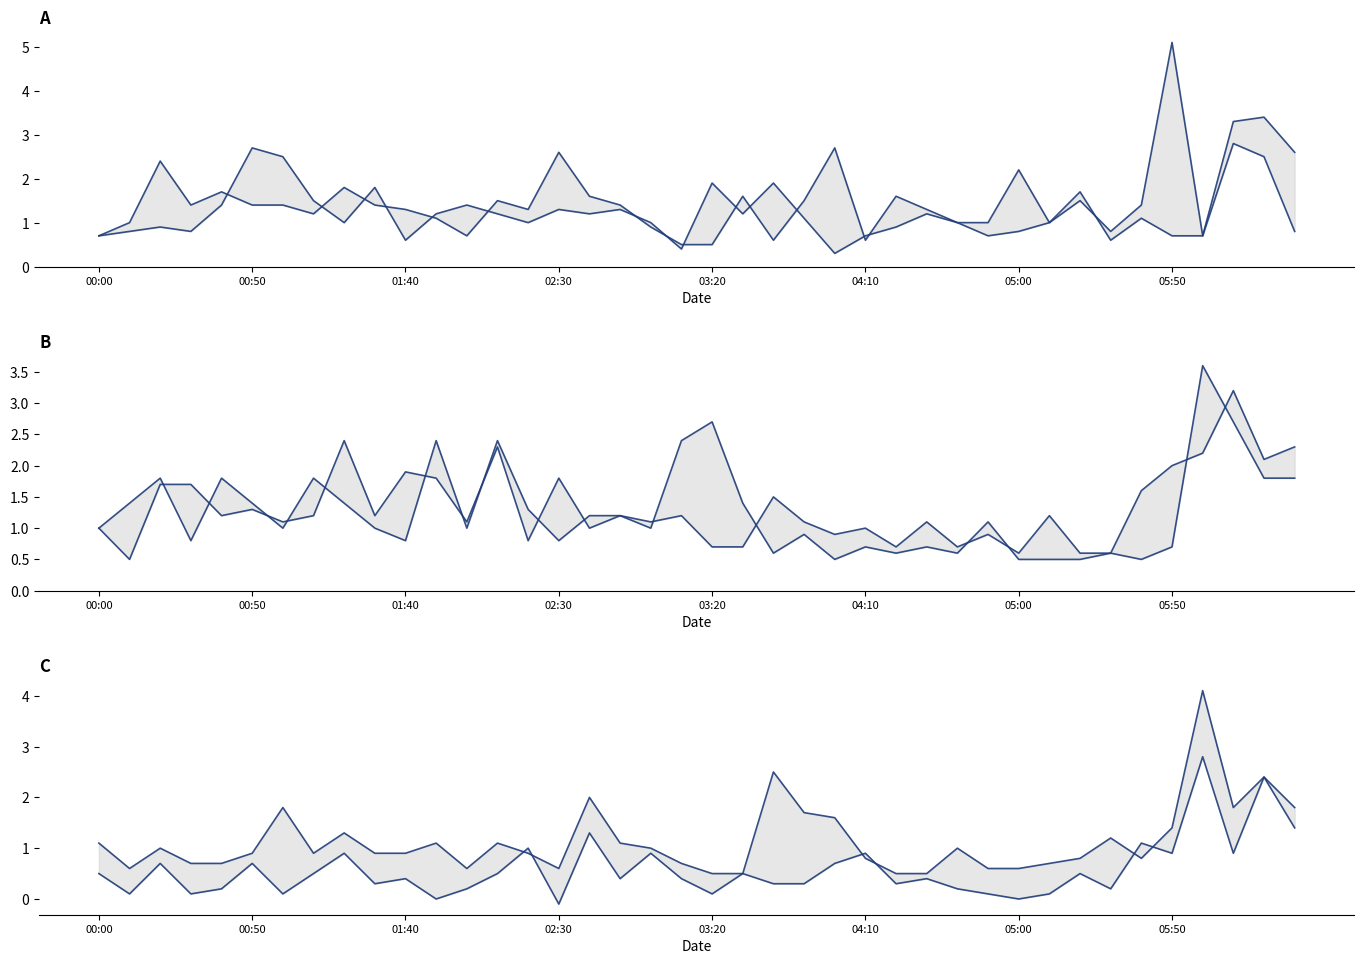

Read the col_1 value at 02:30.

2.6